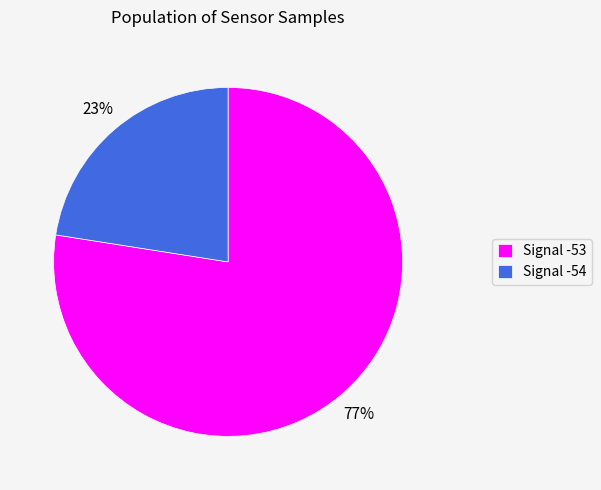

How many slices are in this pie chart?

2